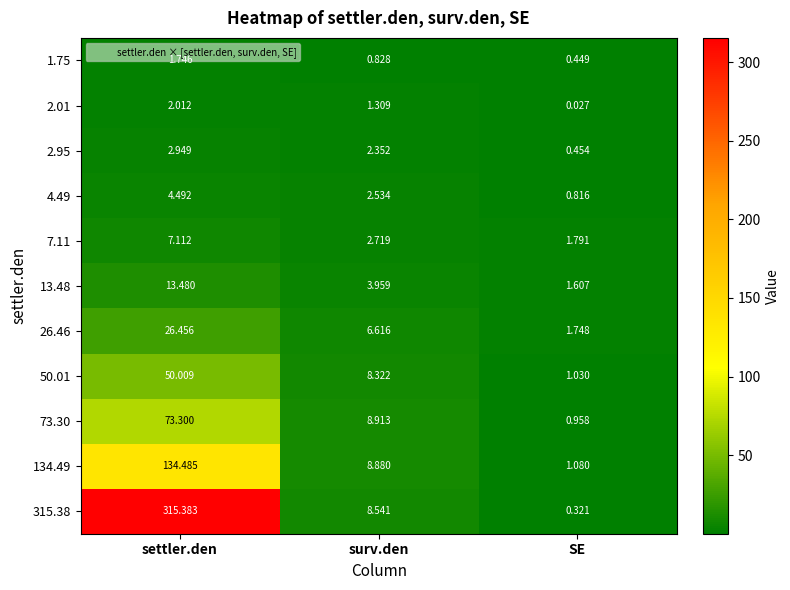

Which category has the lowest value in the 4.49 series?

SE